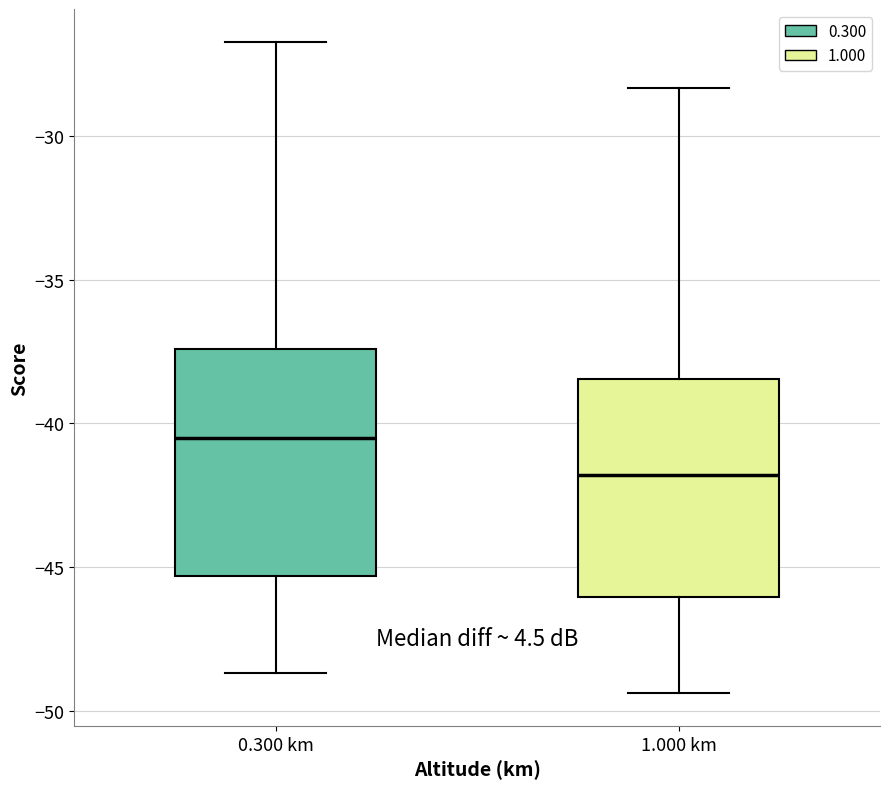

Reading left to right, transcribe this box plot: for each box, give where its median line is, the range the box spans, and where its two whiskers end, as read against the y-axis. The values are not printed on the chart, so give them approximately, as read against the axis.

0.300 km: median -40.5, box -45.5 to -37.5, whiskers -48.5 to -26.5
1.000 km: median -42.0, box -46.0 to -38.5, whiskers -49.5 to -28.5